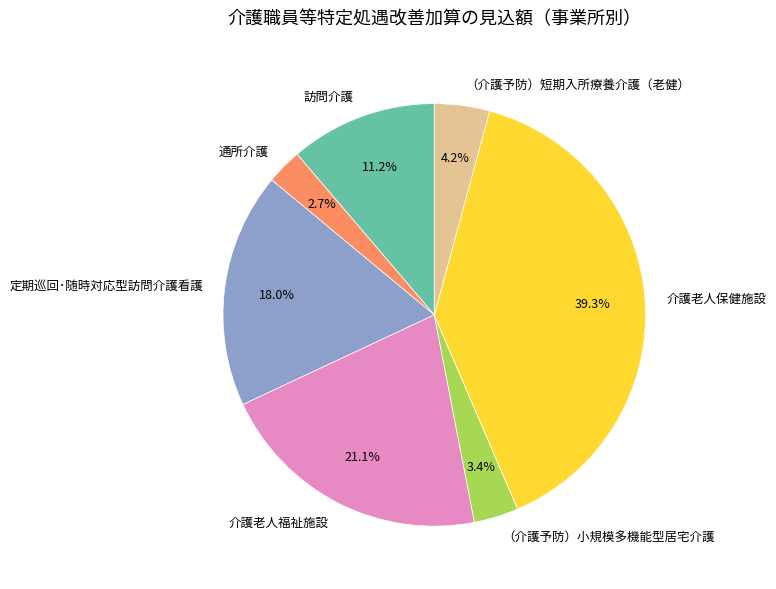

Combined, do （介護予防）小規模多機能型居宅介護 and （介護予防）短期入所療養介護（老健） account for over 50%?

No